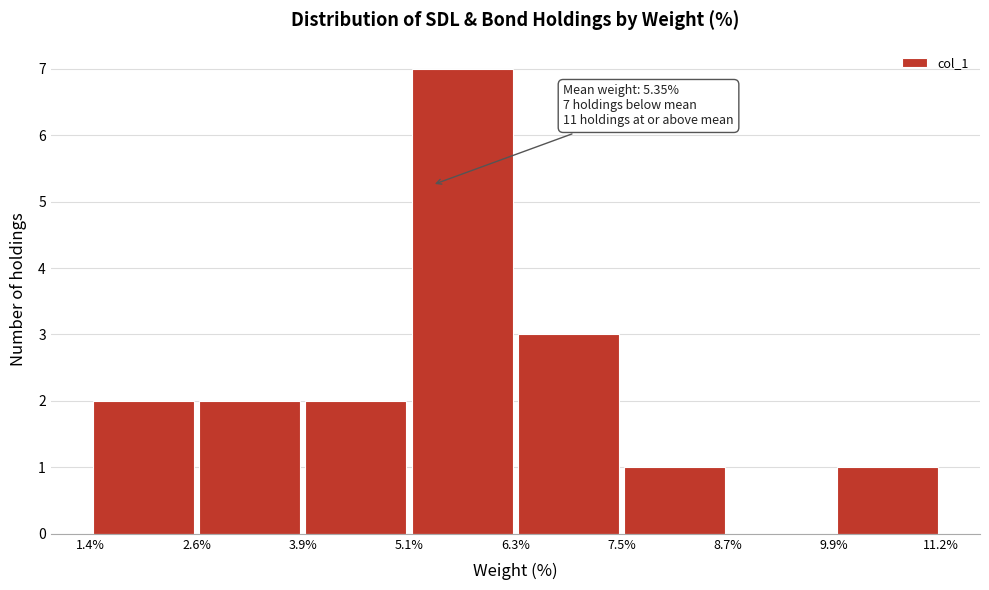

Which range on the x-axis has the tallest bar?

5.1% to 6.3%